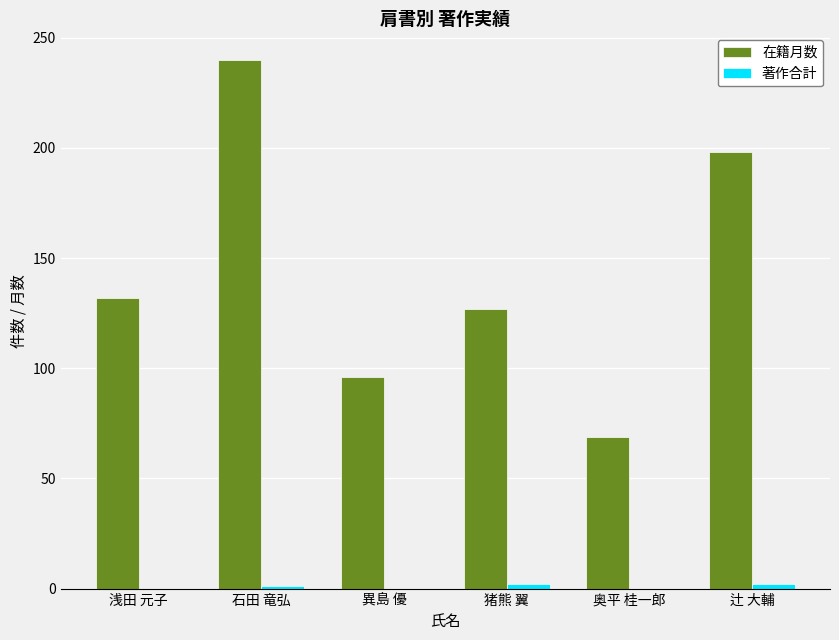

What is the sum of all 在籍月数 values?

862